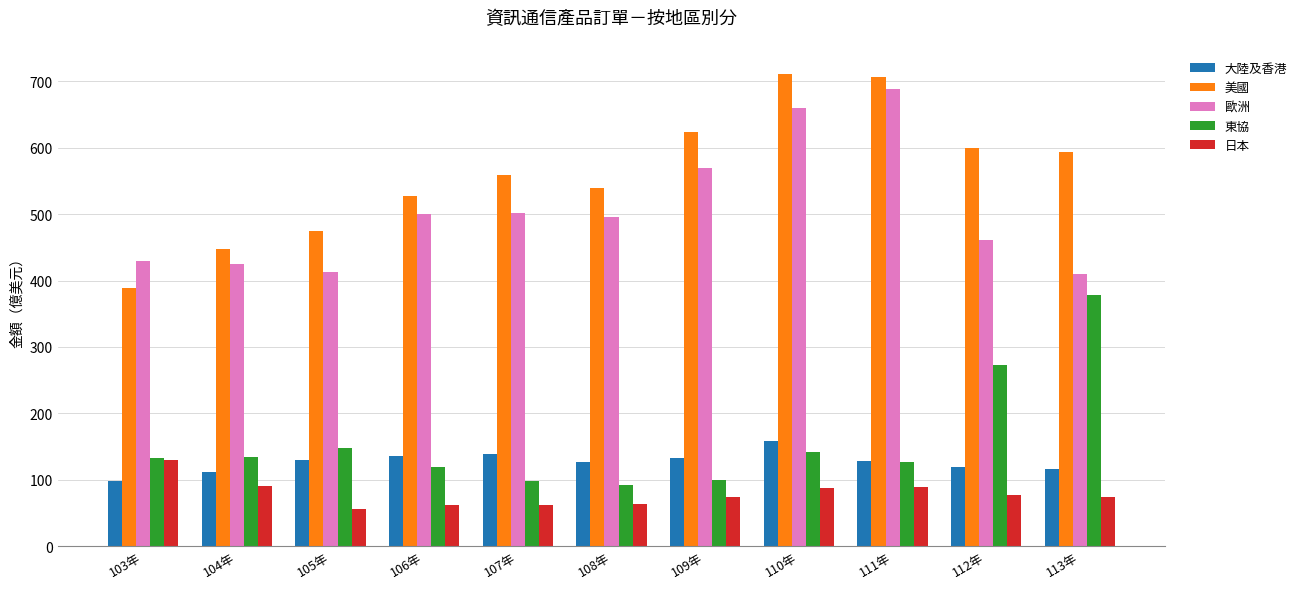

At which label is 東協 closest to 234?

112年